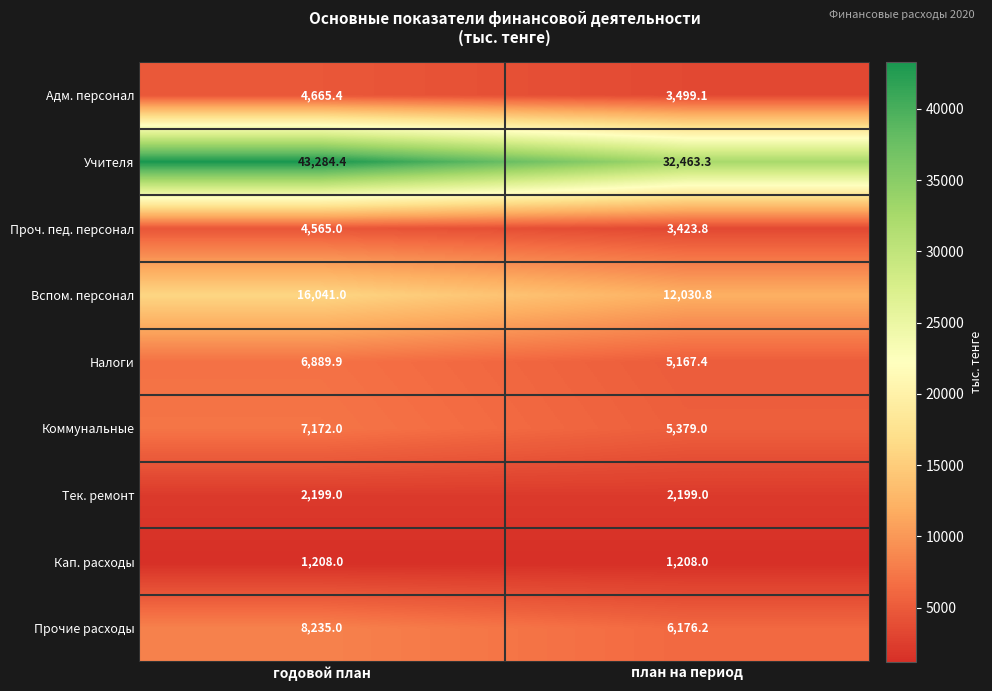

At which category does the chart reach its peak across all series?

годовой план